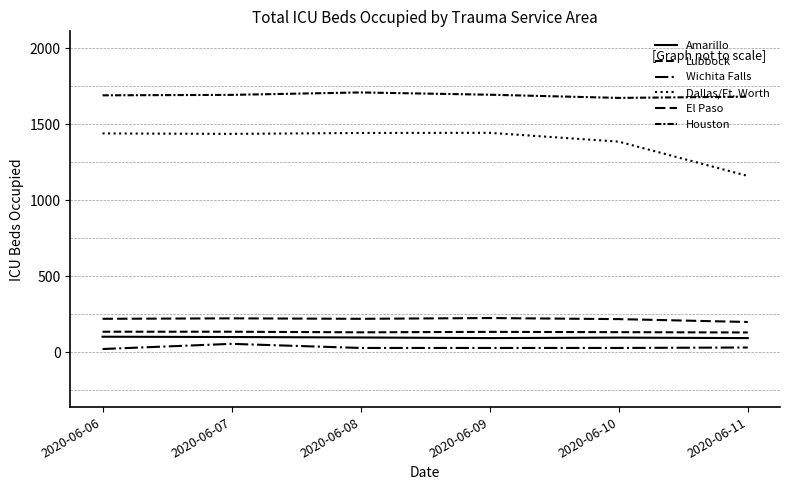

True or false: Amarillo and Dallas/Ft. Worth cross at least once.

False